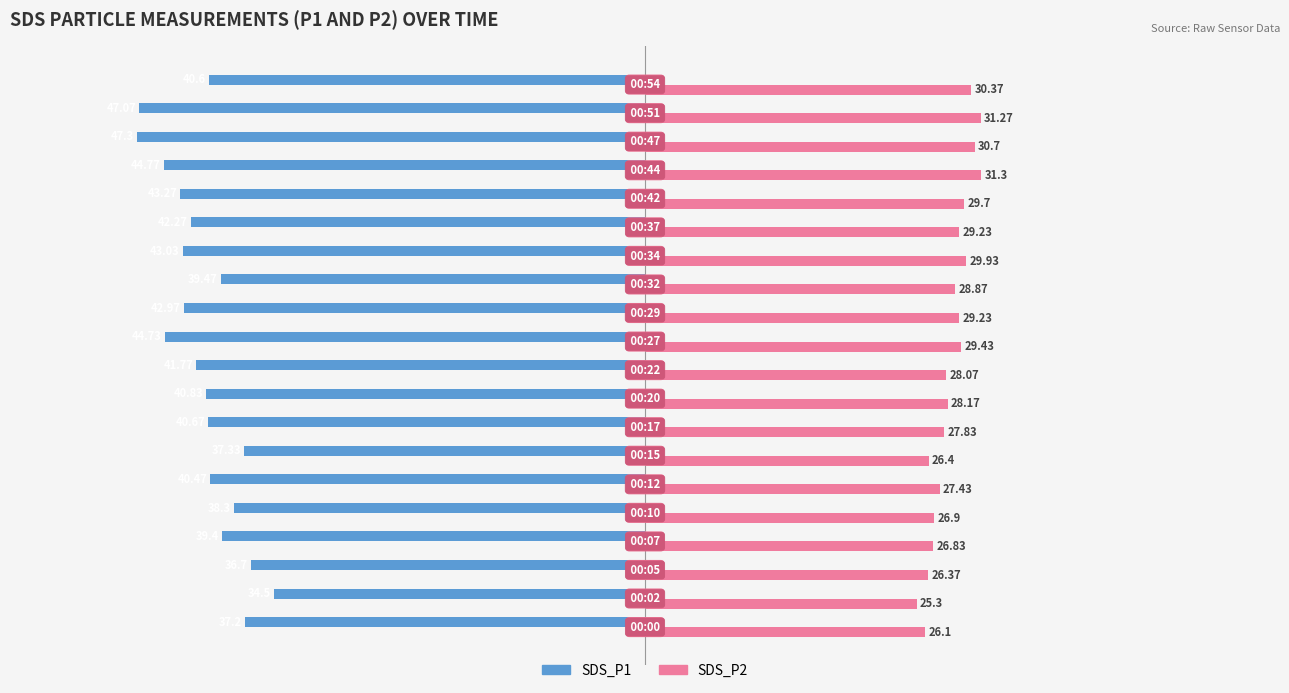

Which series has the widest spread of values?

SDS_P1